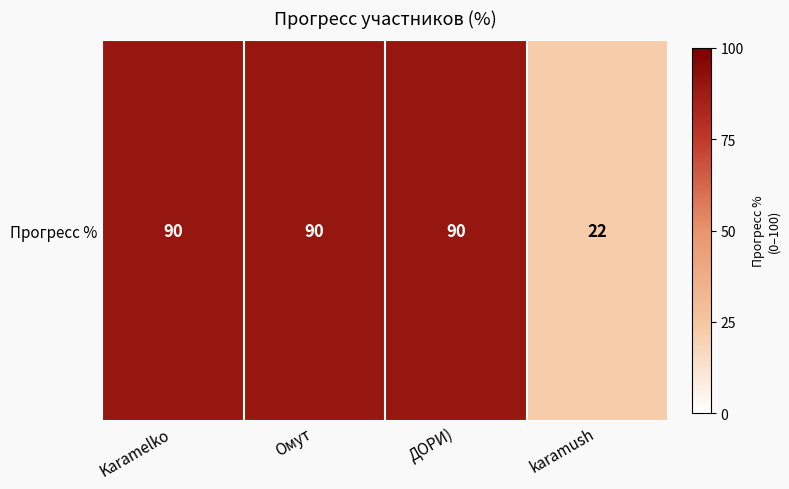

Rank the categories by value from highest to lowest.

Karamelko, Омут, ДОРИ), karamush